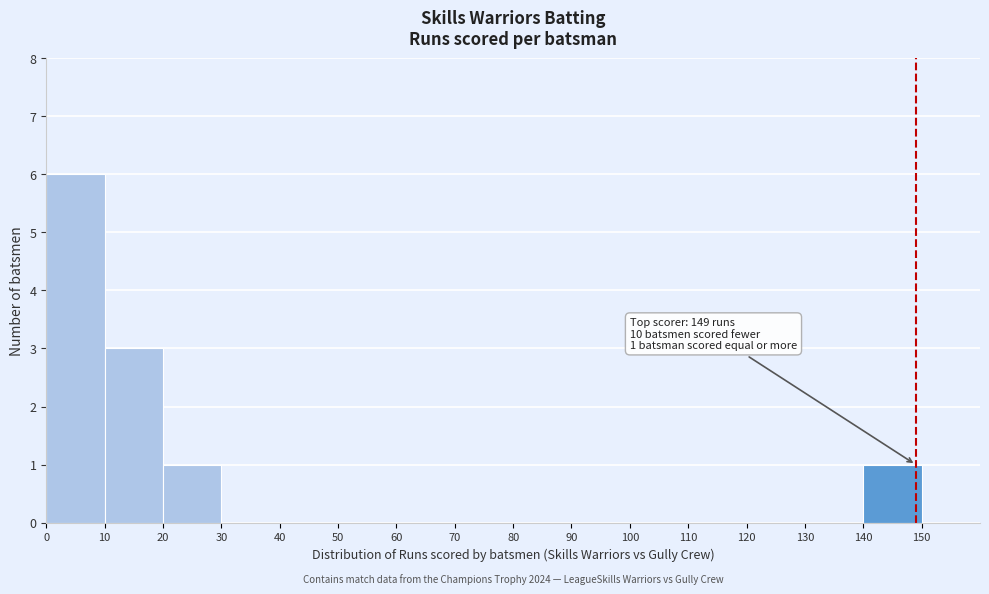

Over which range of the x-axis is the bar tallest?

0 to 10